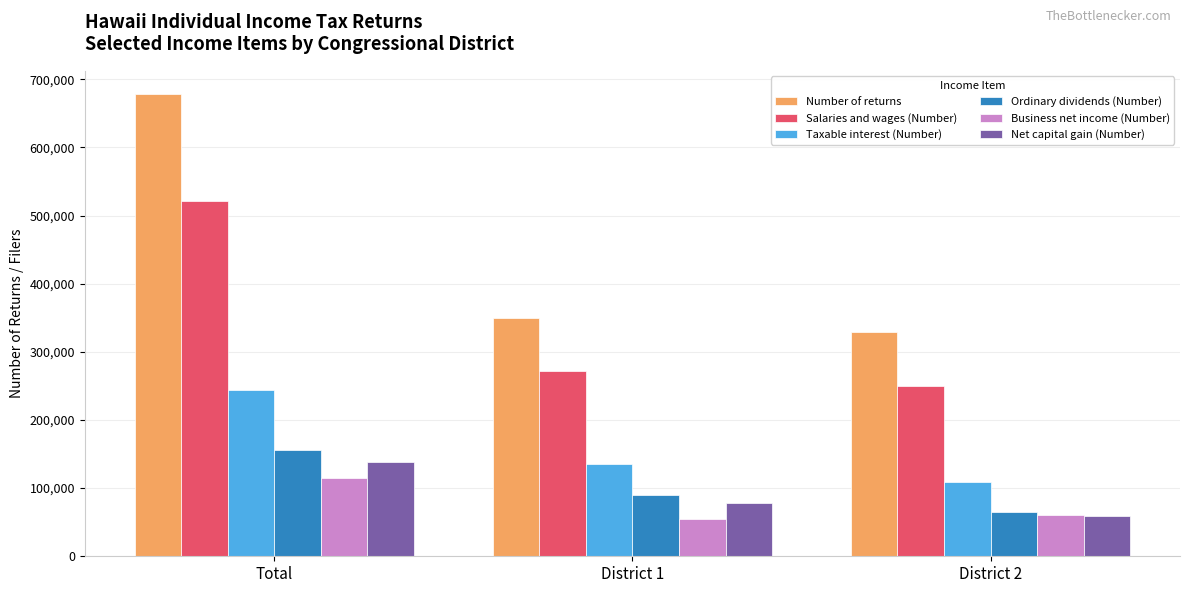

What is the difference between the highest and lowest values at Total?

562840